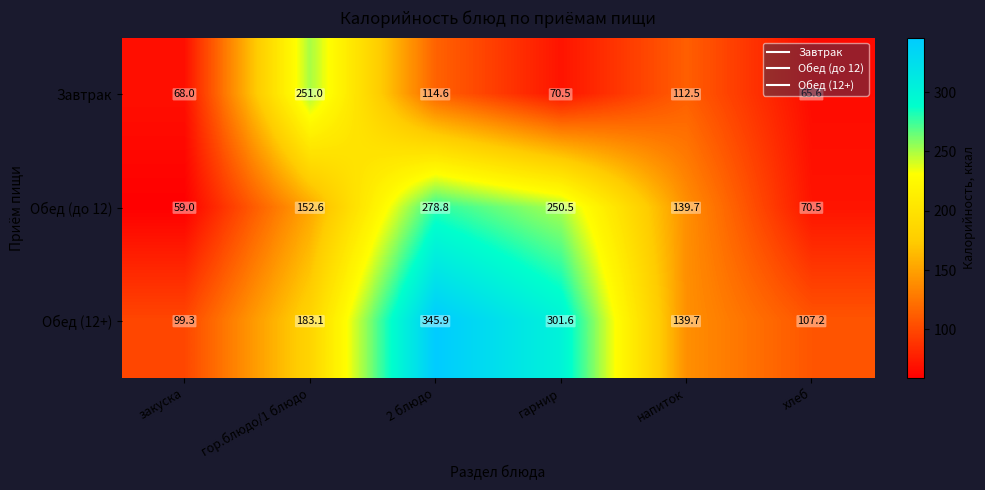

What is the sum of all Обед (до 12) values?

951.1